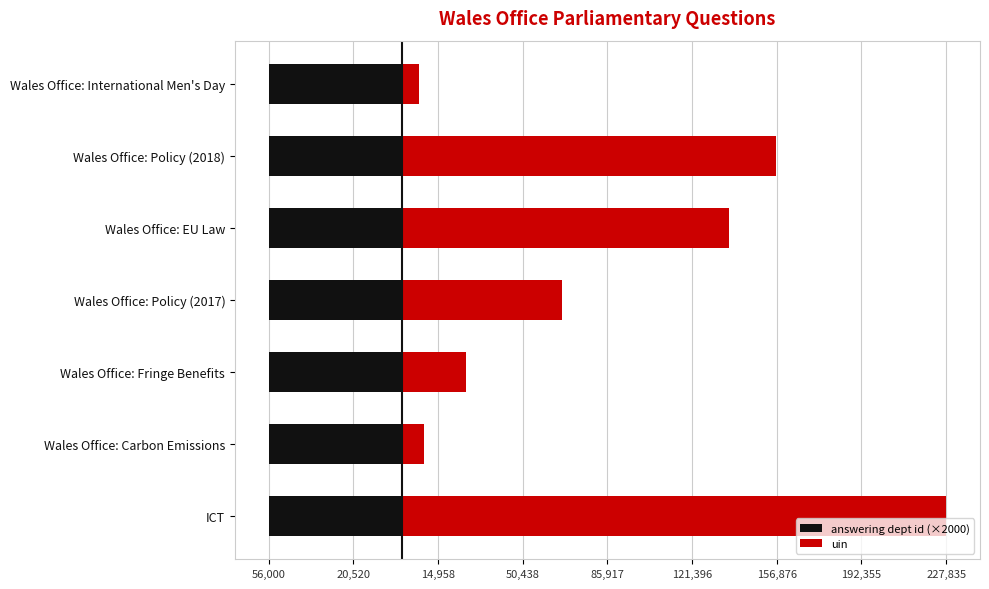

At how many categories does at least one series exceed 147503?

2